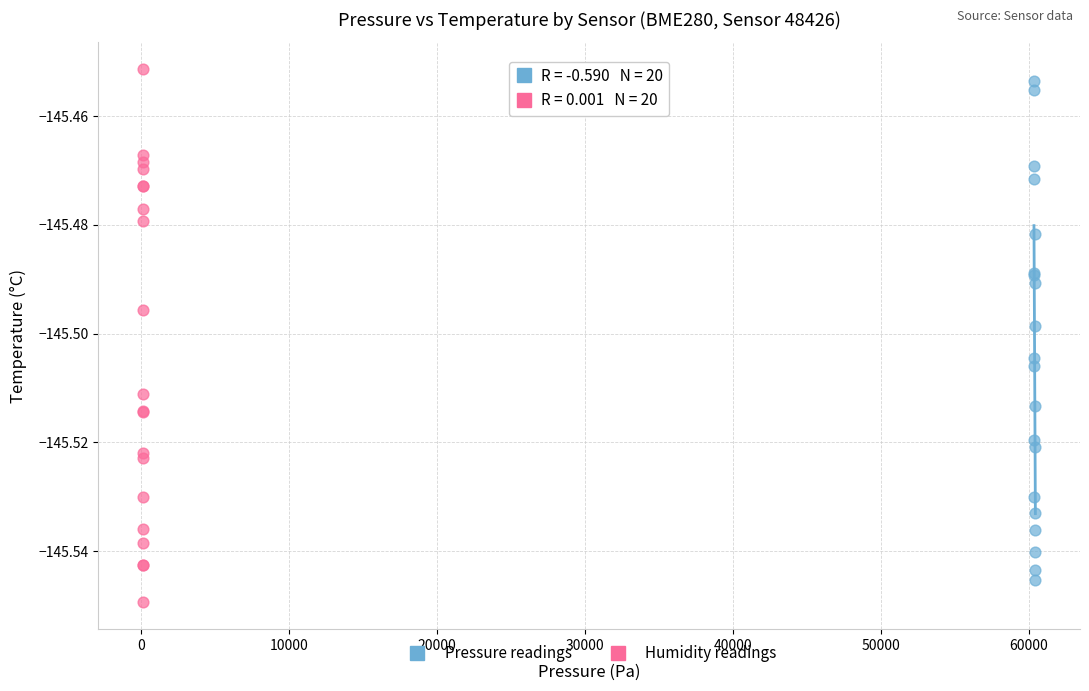

Which series has the widest spread of Y values?

Humidity readings